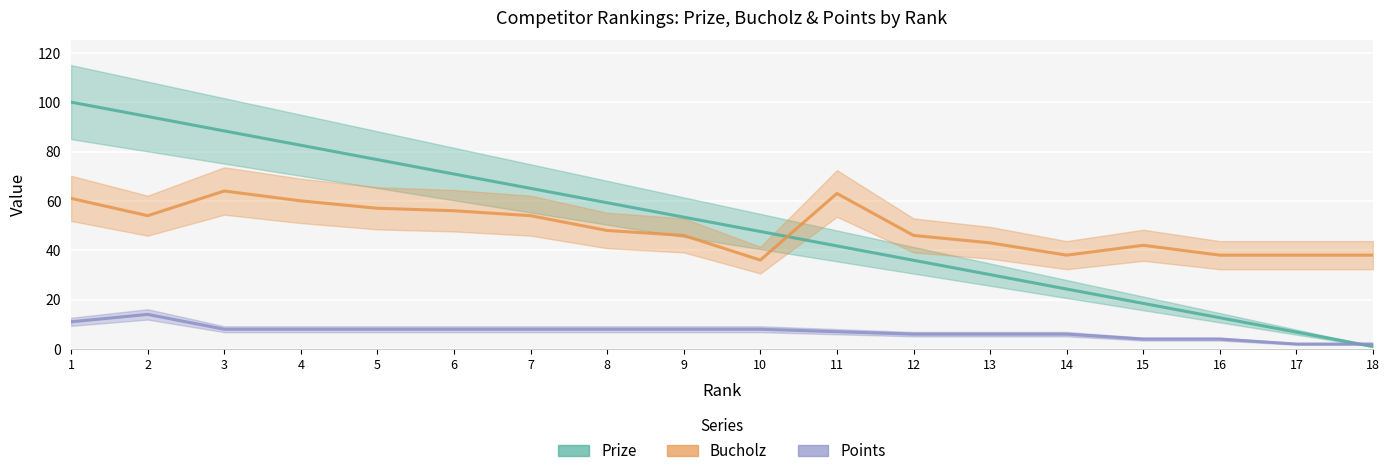

How many values in the Prize series are below 53?

9